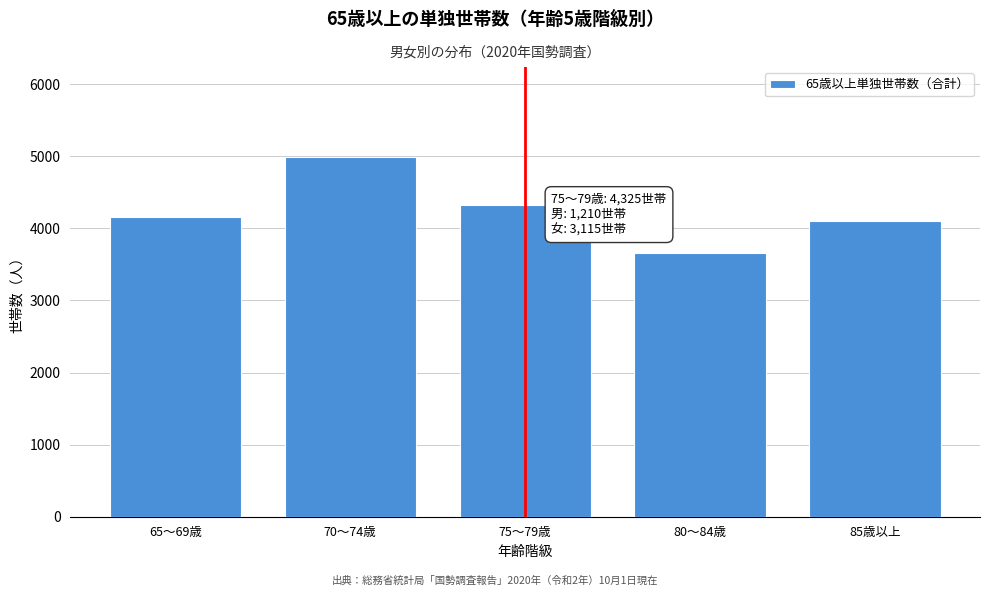

Reading right to left, what are all the values shown in this chart?

85歳以上=4103	80～84歳=3660	75～79歳=4325	70～74歳=4991	65～69歳=4156